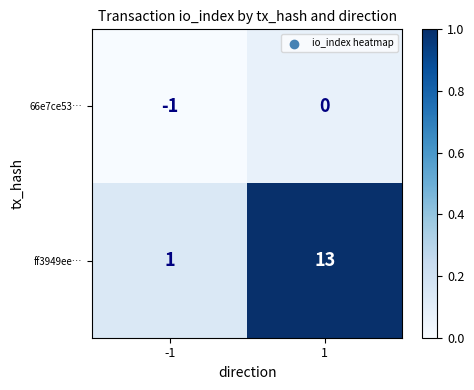

True or false: 66e7ce53… has a value of -1 at 1.

False